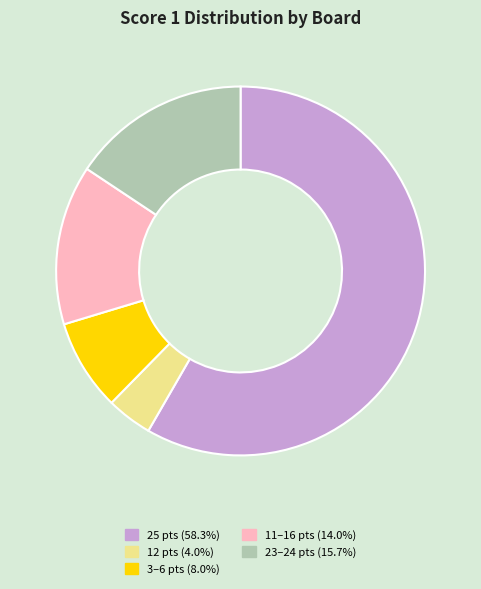

Is the sum of 3–6 pts (8.0%) and 12 pts (4.0%) greater than half?

No